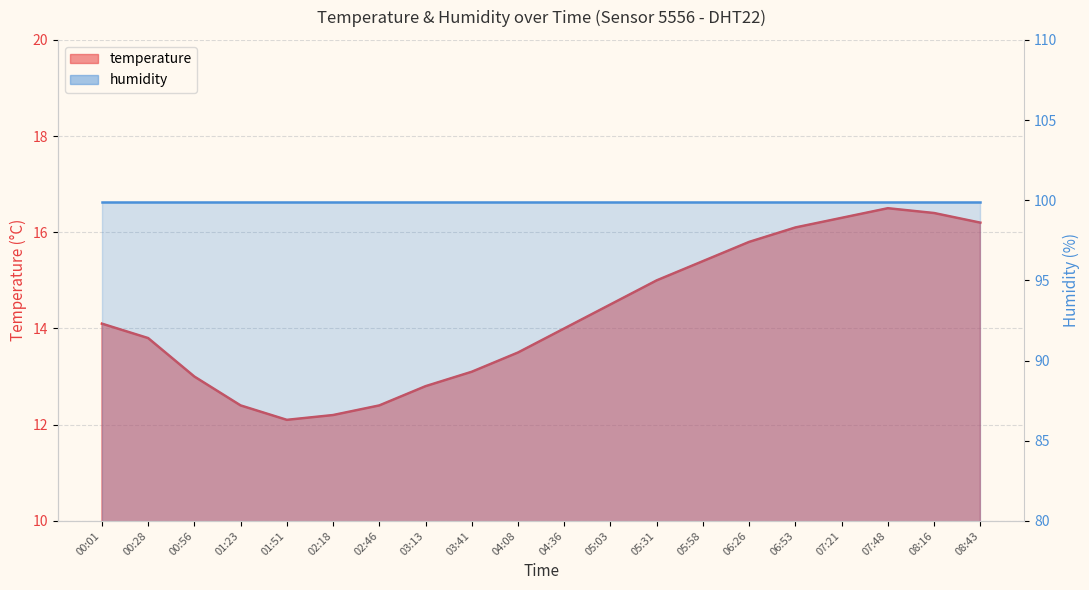

True or false: the data has more than 1 interior local peaks.

False